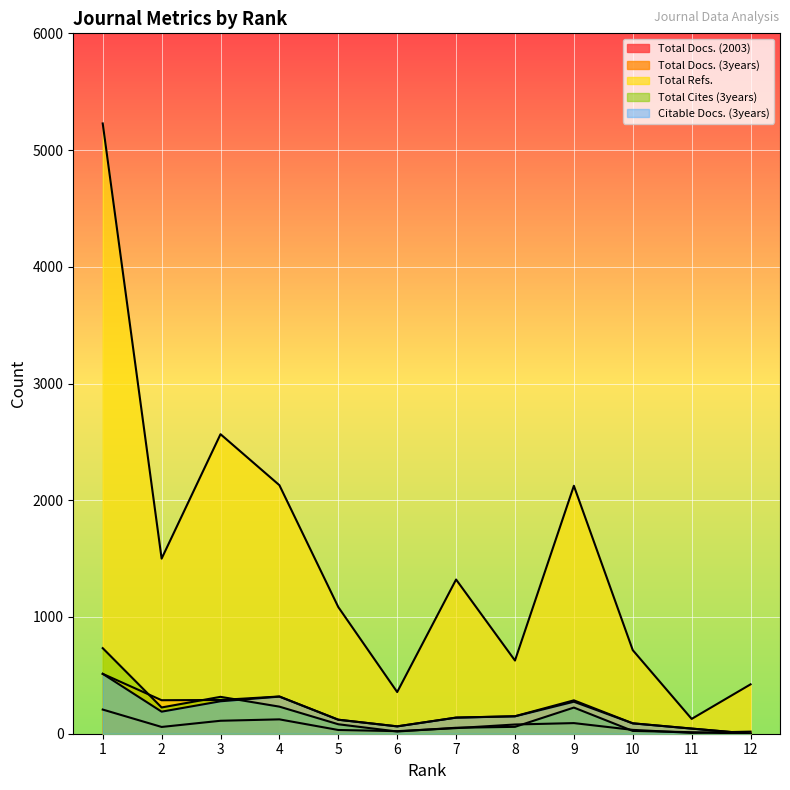

Which category has the highest value across all series?

1